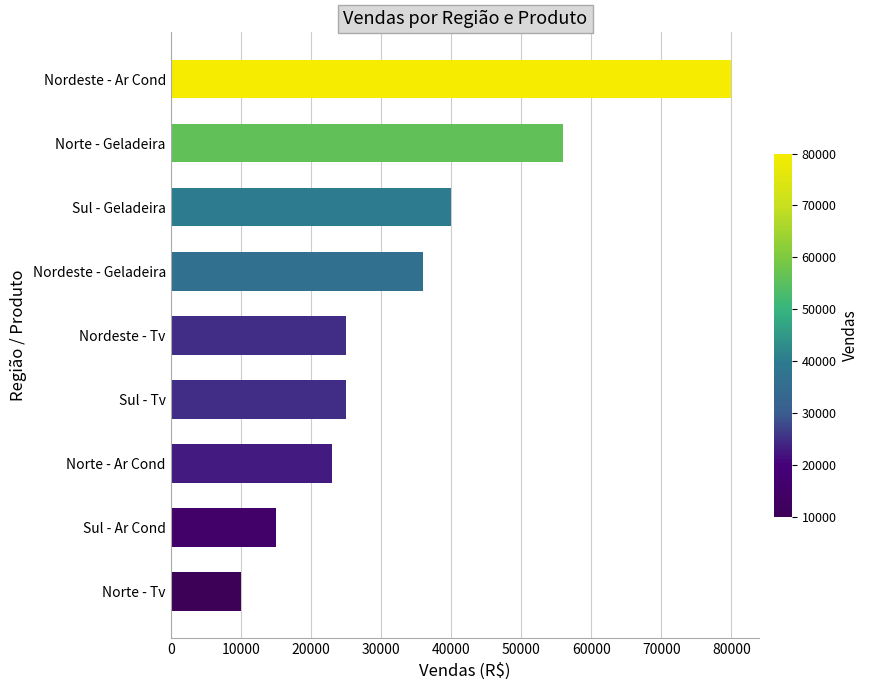

Approximately how many times larger is the value at Norte - Geladeira compared to Norte - Ar Cond?

2.4